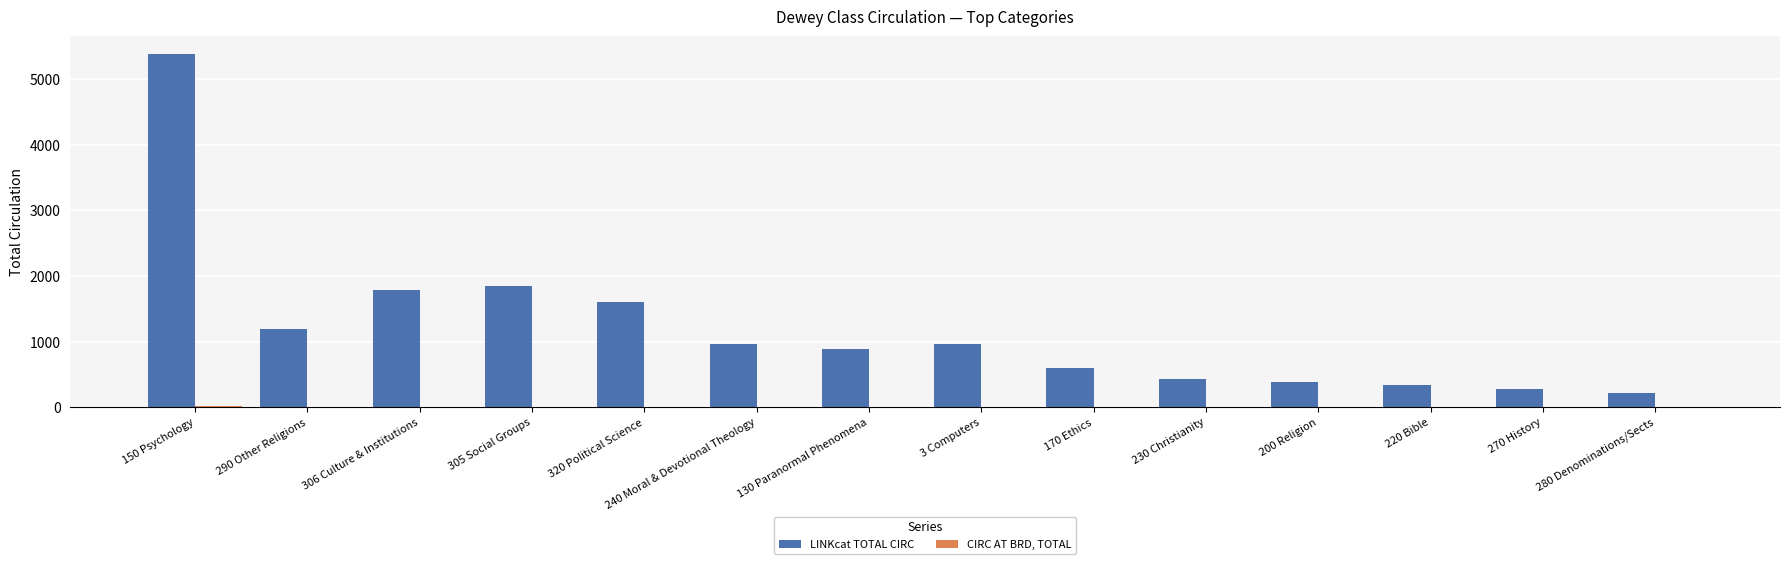

How many distinct data groups are displayed?

2